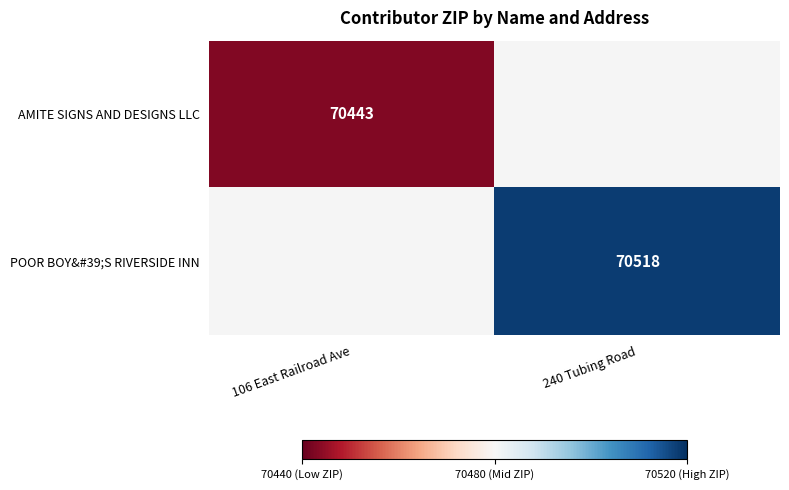

At how many categories does at least one series exceed 70513?

1